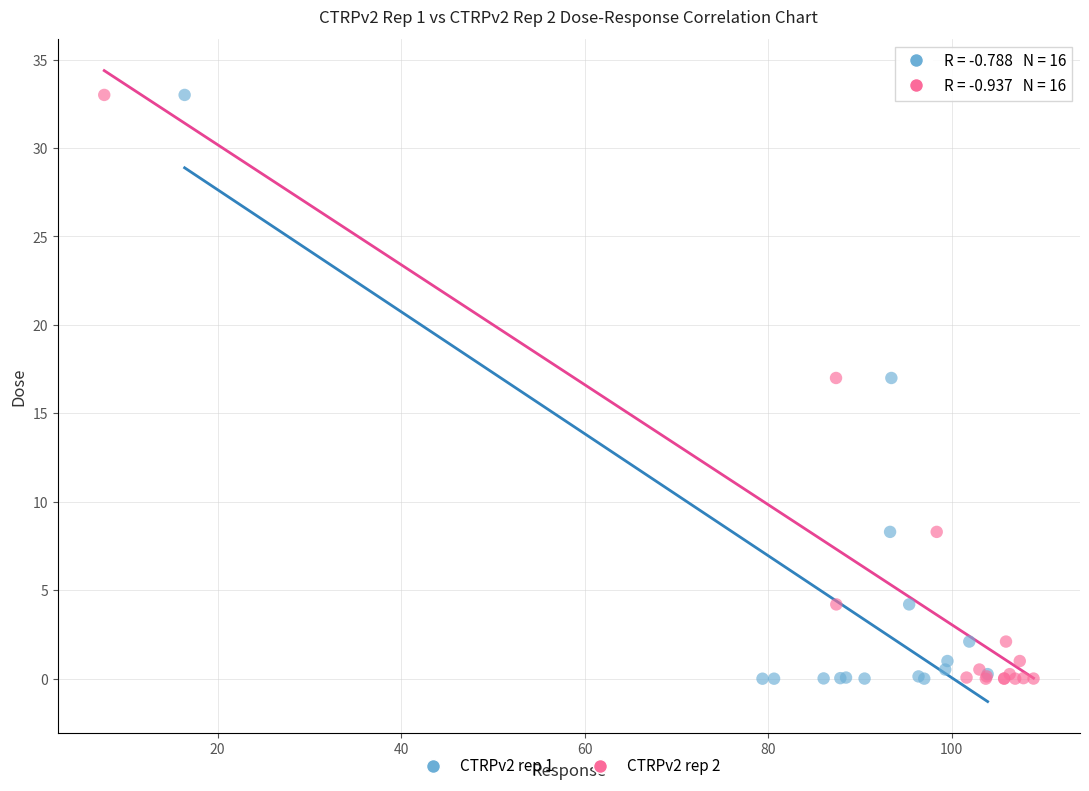

What are all the series names shown in the legend?

CTRPv2 rep 1, CTRPv2 rep 2